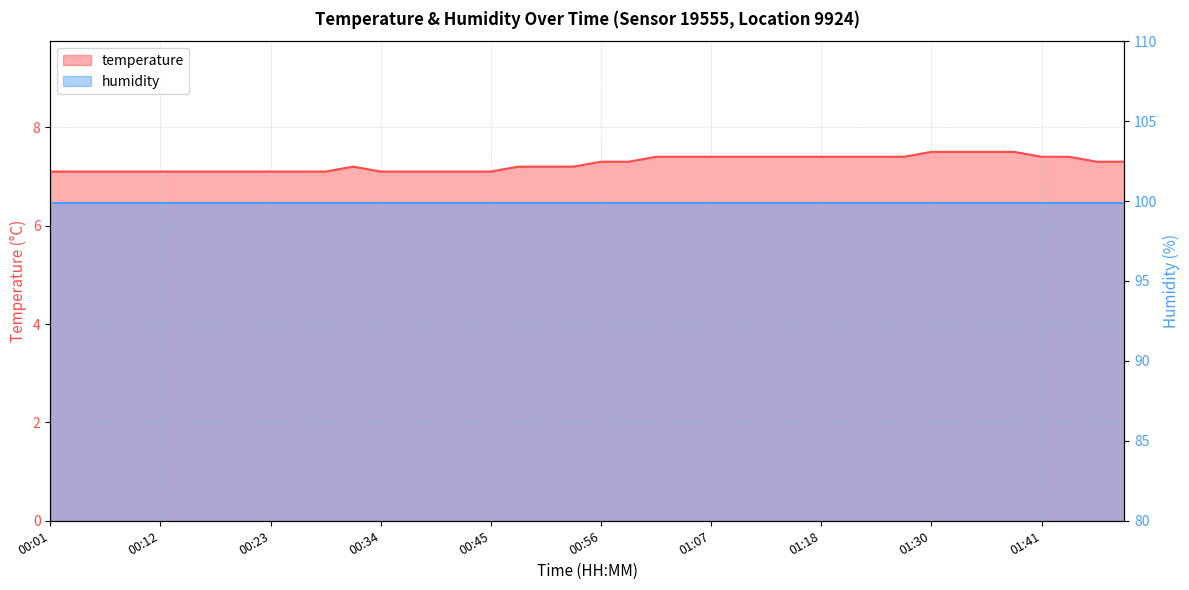

What is the label of the 40th point from the right?

00:01